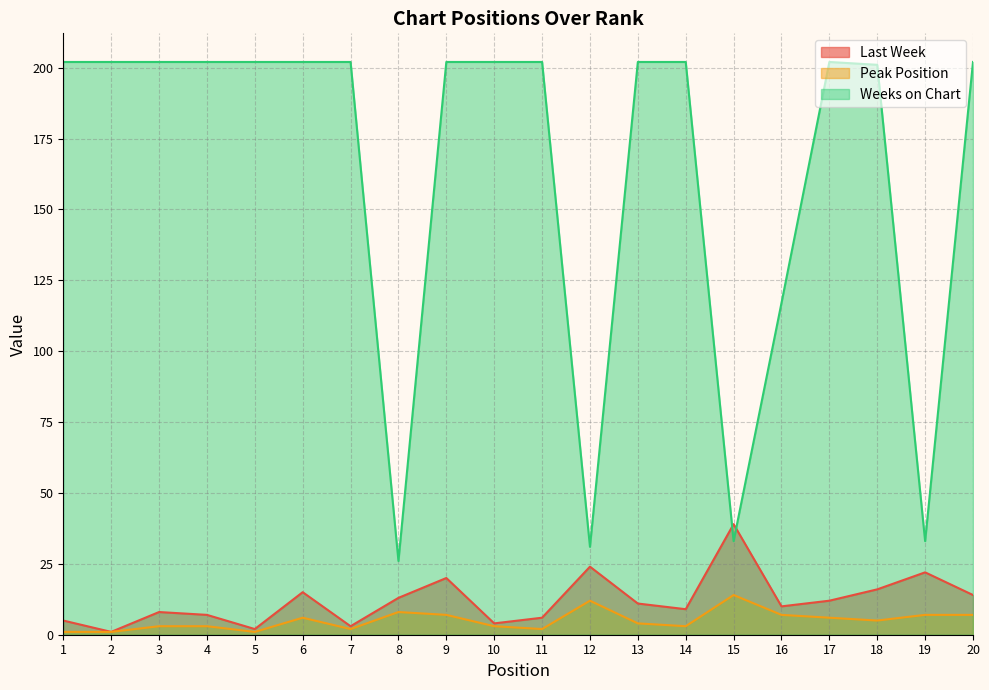

What is the maximum value shown in the chart?

202